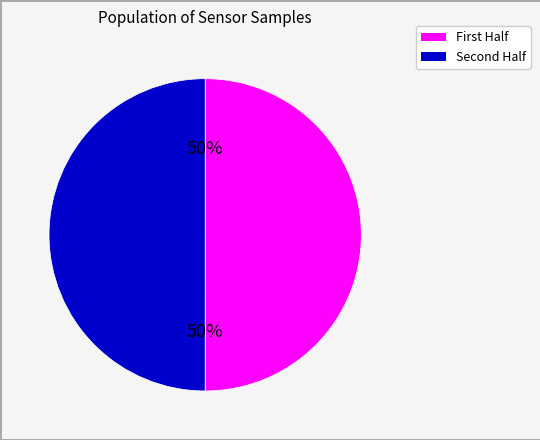

How many slices are in this pie chart?

2